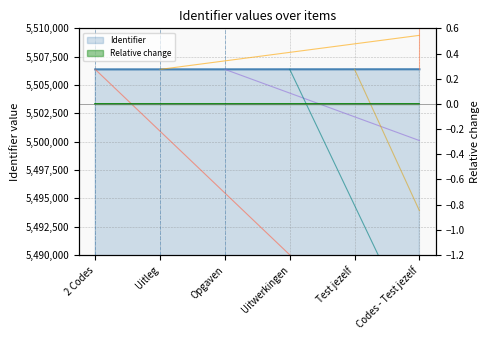

Is it true that Item 4 equals 5506382 at 2 Codes?

True